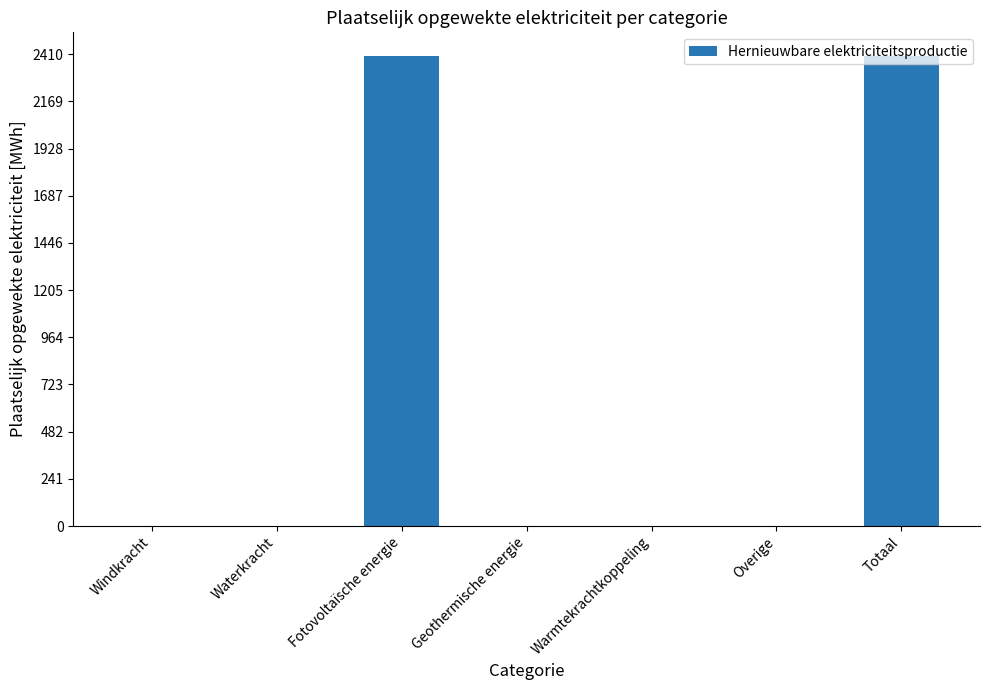

Reading right to left, transcribe all the data shown in this chart.

Totaal=2401.7	Overige=0.0	Warmtekrachtkoppeling=0.0	Geothermische energie=0.0	Fotovoltaïsche energie=2401.7	Waterkracht=0.0	Windkracht=0.0